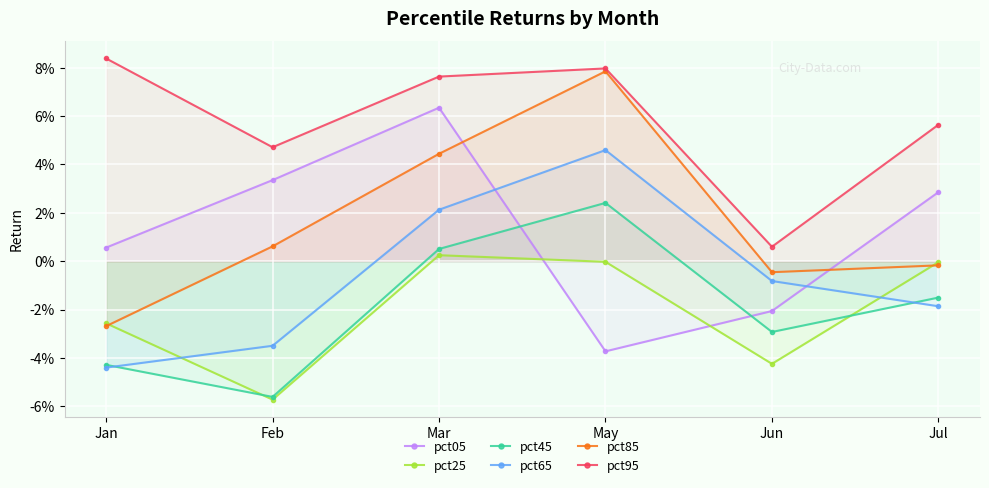

How many distinct data groups are displayed?

6